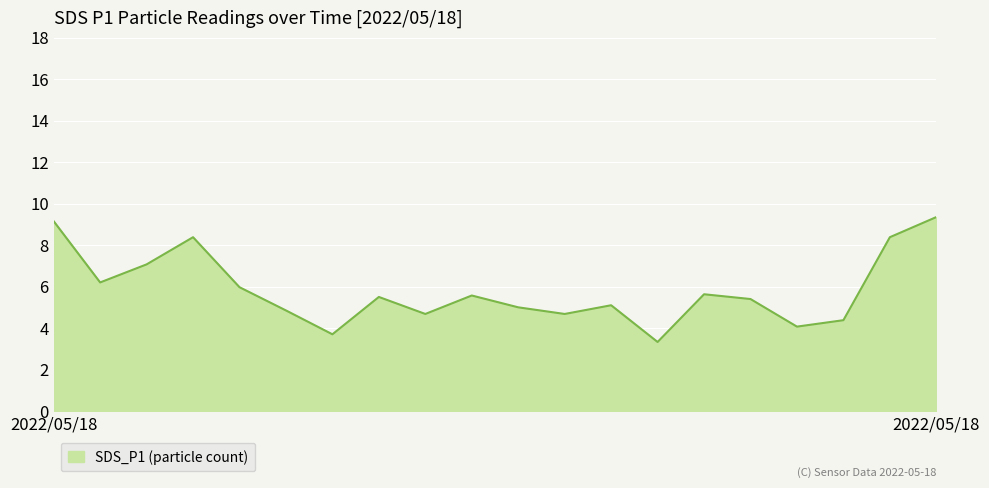

Is this an area chart (filled region under the line)?

Yes